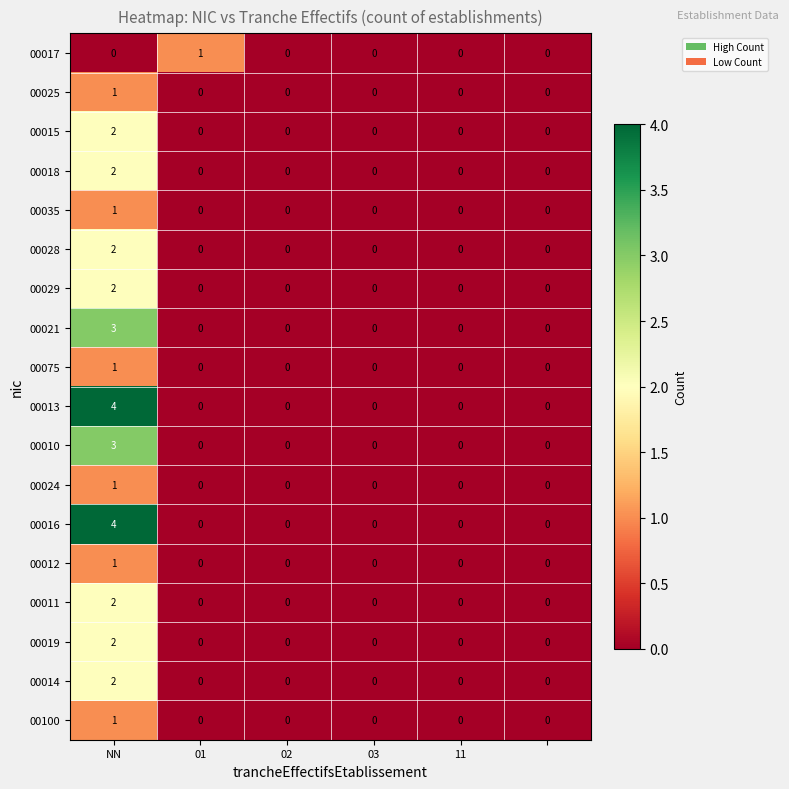

Count the 00029 values in the range 0 to 1.

5